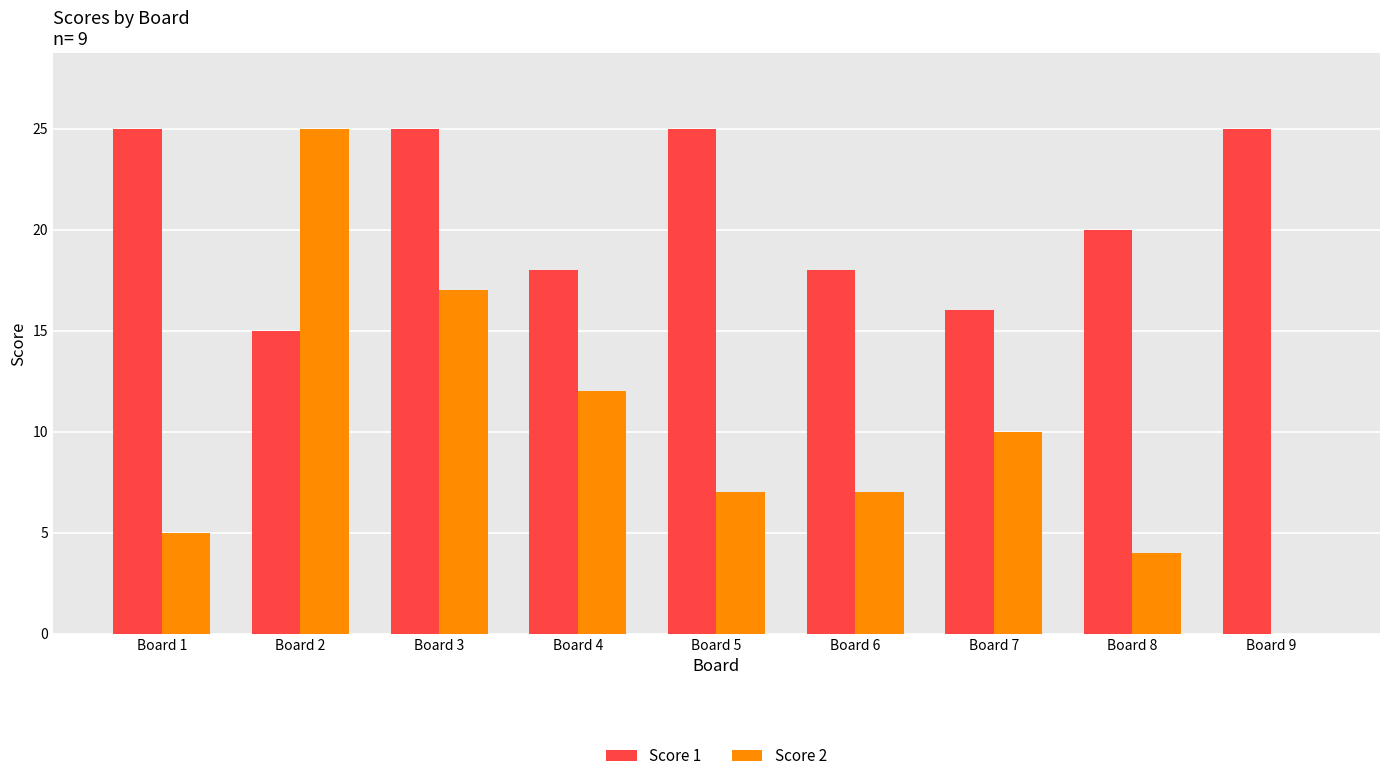

Count the number of data series in this chart.

2